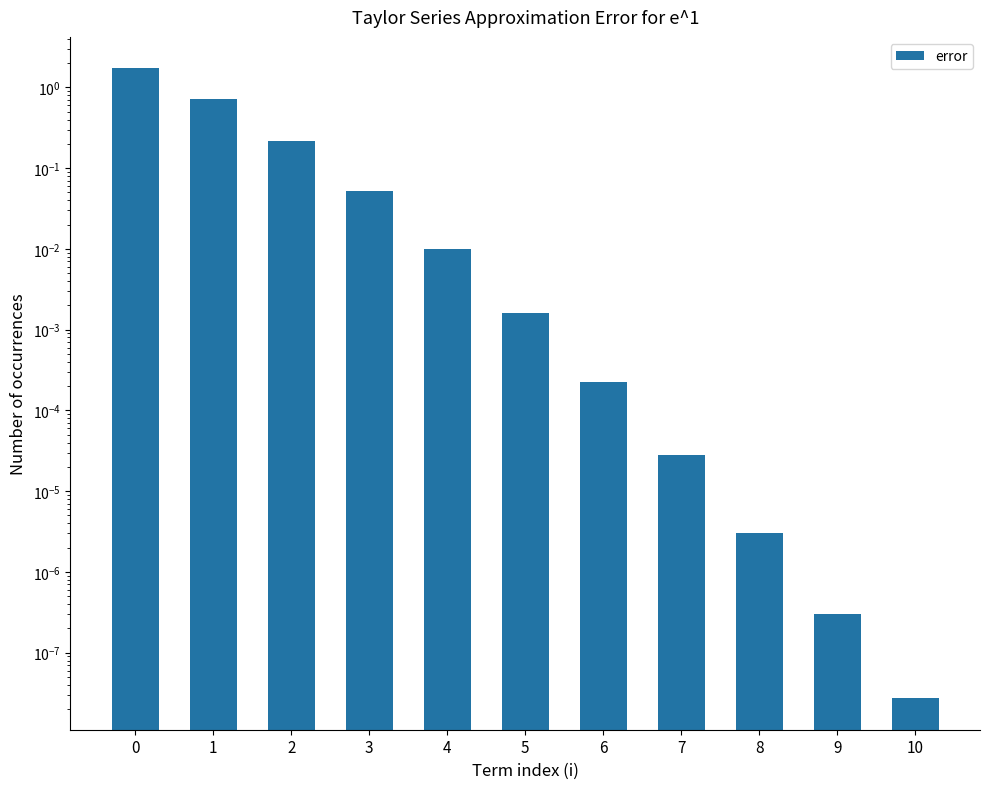

The value at 0 is 1.7. True or false?

True